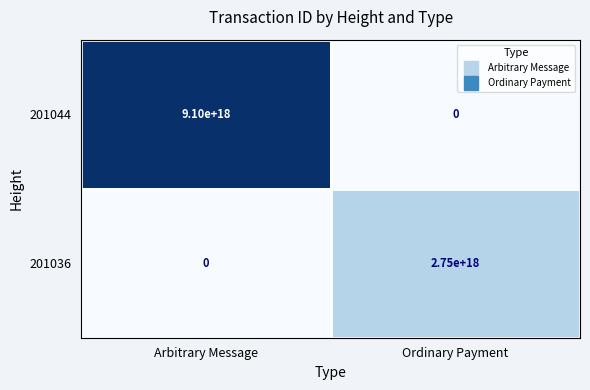

Which series has the largest range (max minus min)?

201044